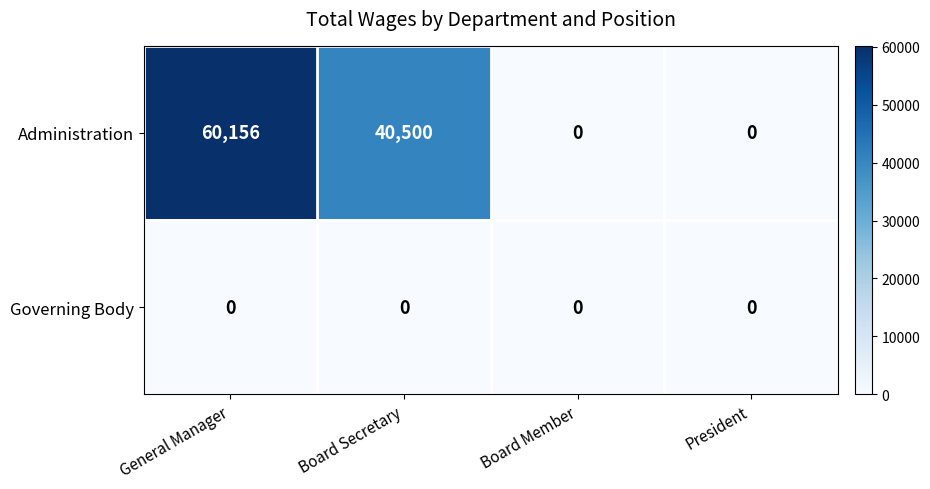

Reading left to right, list all the values displayed in this chart.

Administration: 60156	40500	0	0
Governing Body: 0	0	0	0